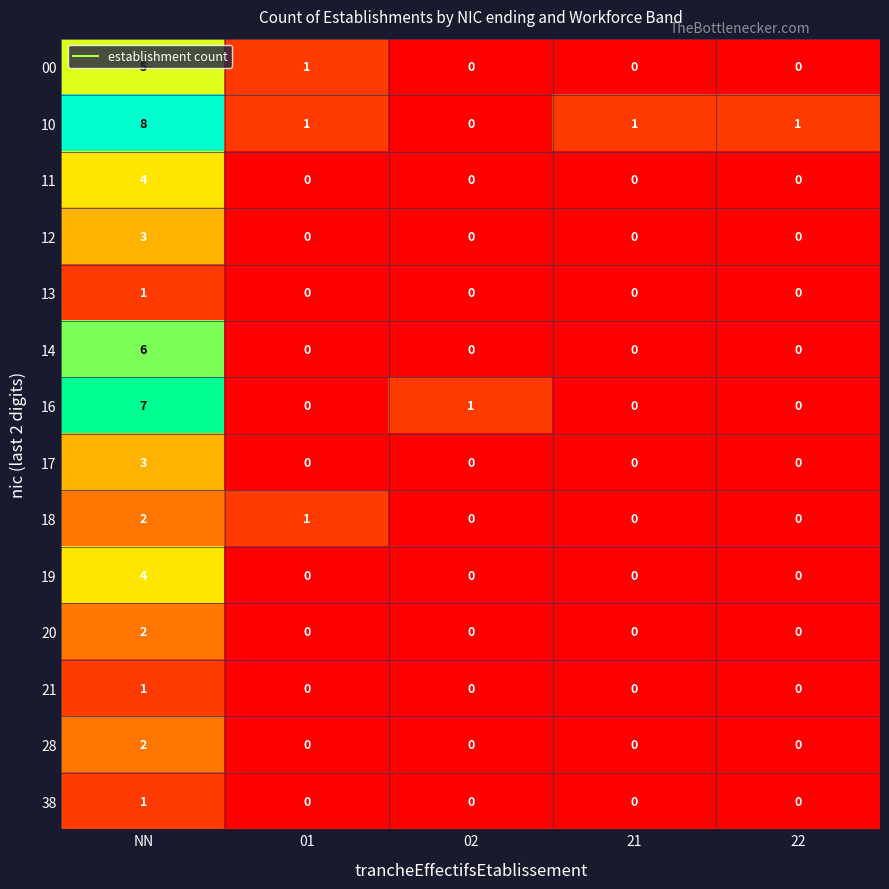

Which series has the largest total across all categories?

10